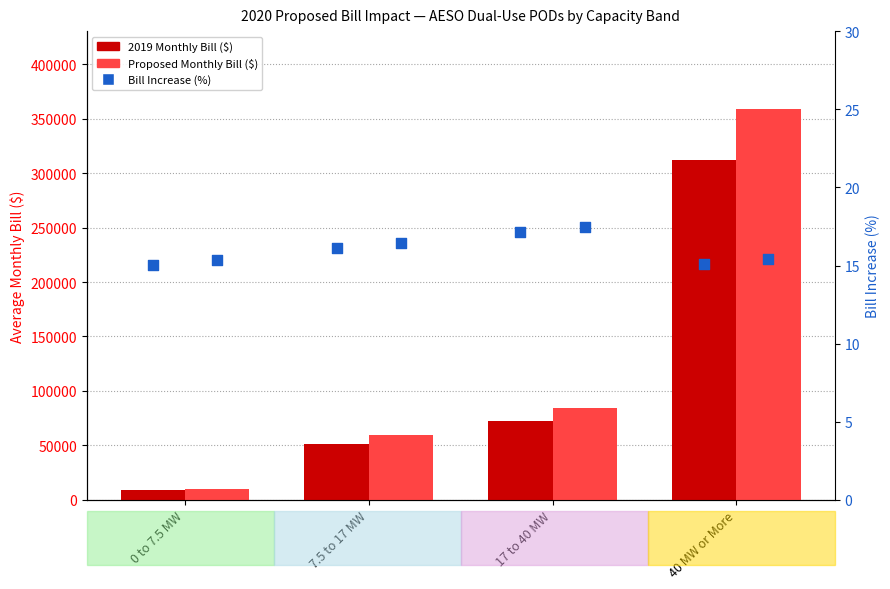

At which category is the sum across all series the highest?

40 MW or More